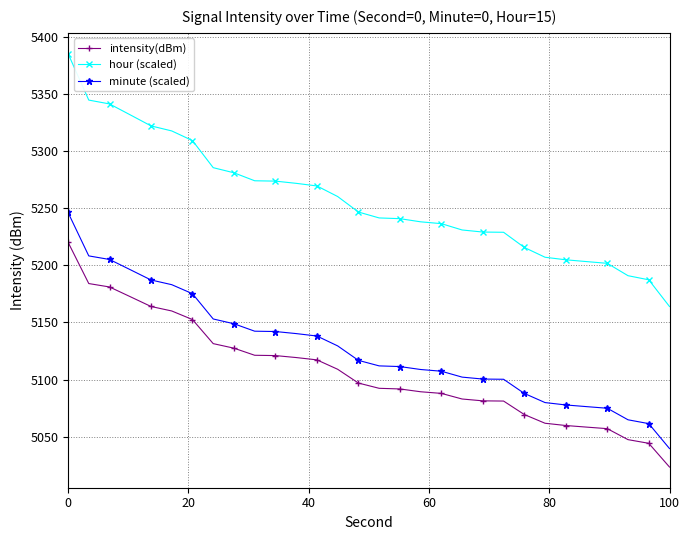

Which series has the largest total across all categories?

hour (scaled)